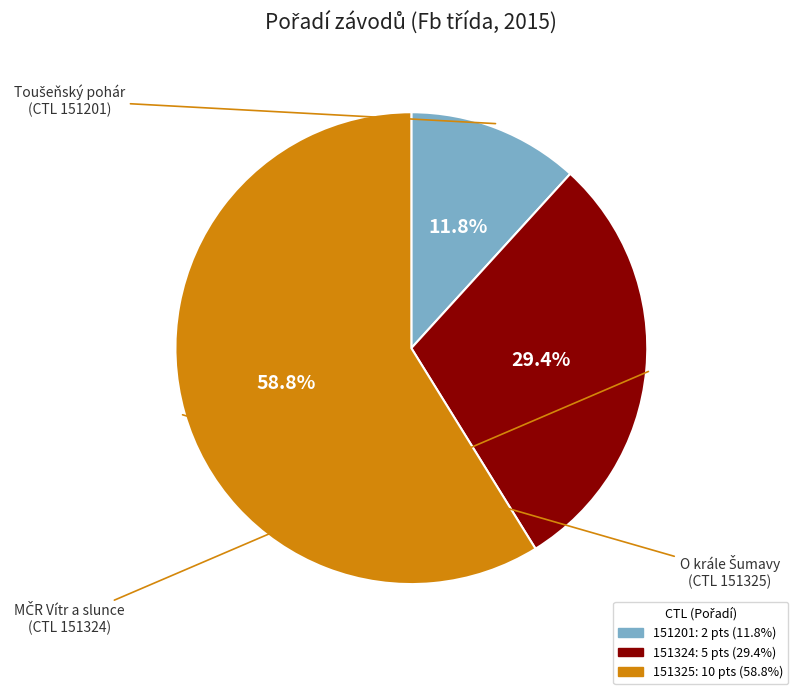

Which slice is the smallest?

151201